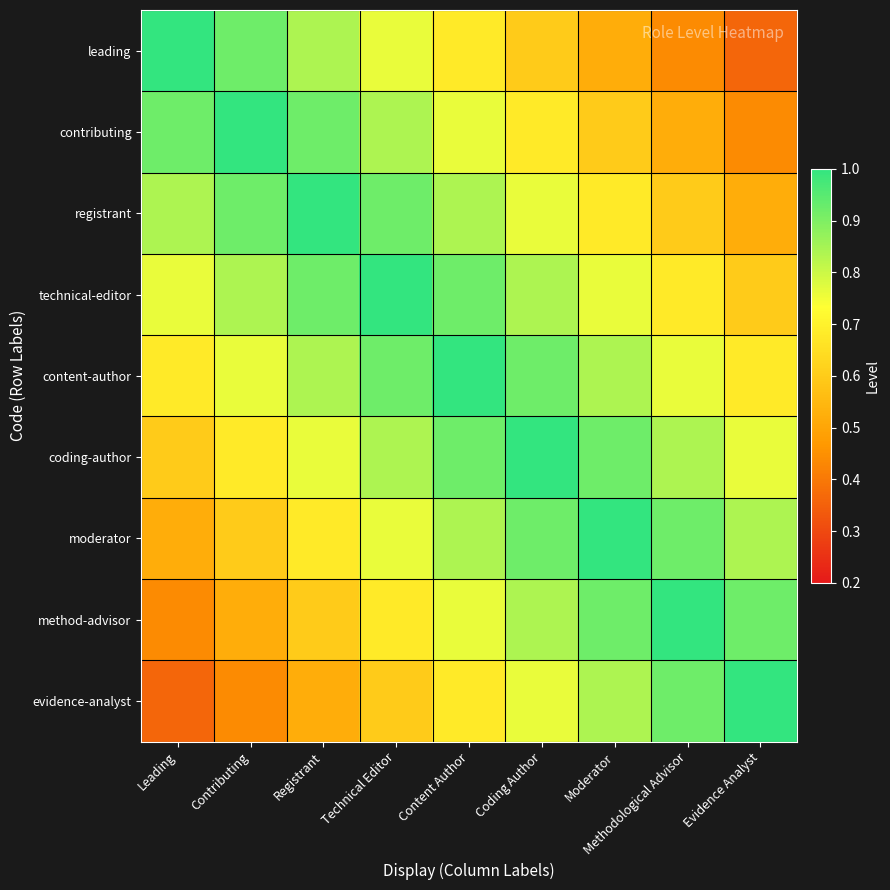

What is the smallest value displayed?

0.4